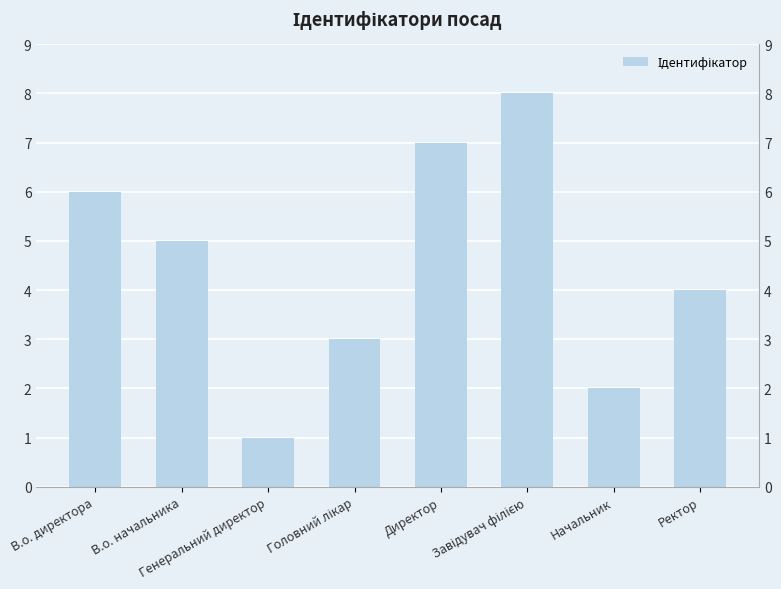

How many bars are there in total?

8